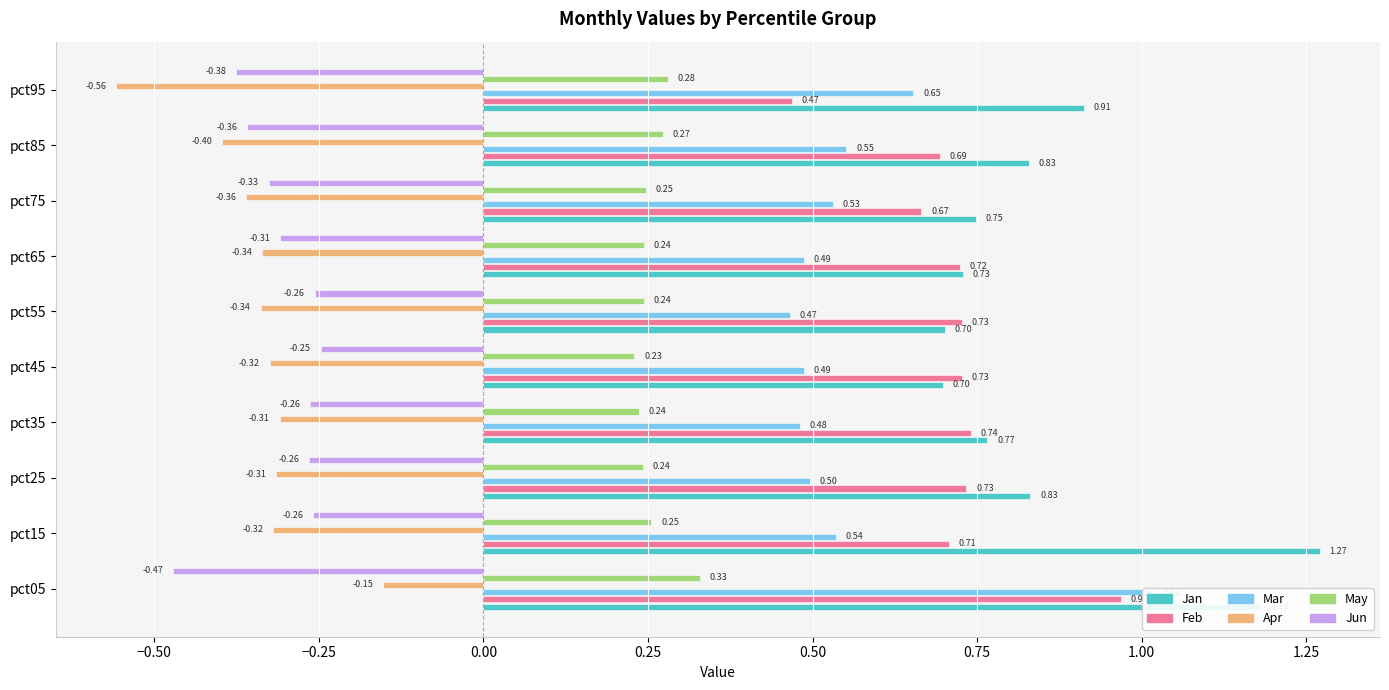

Is it true that Feb equals 0.7 at pct55?

True